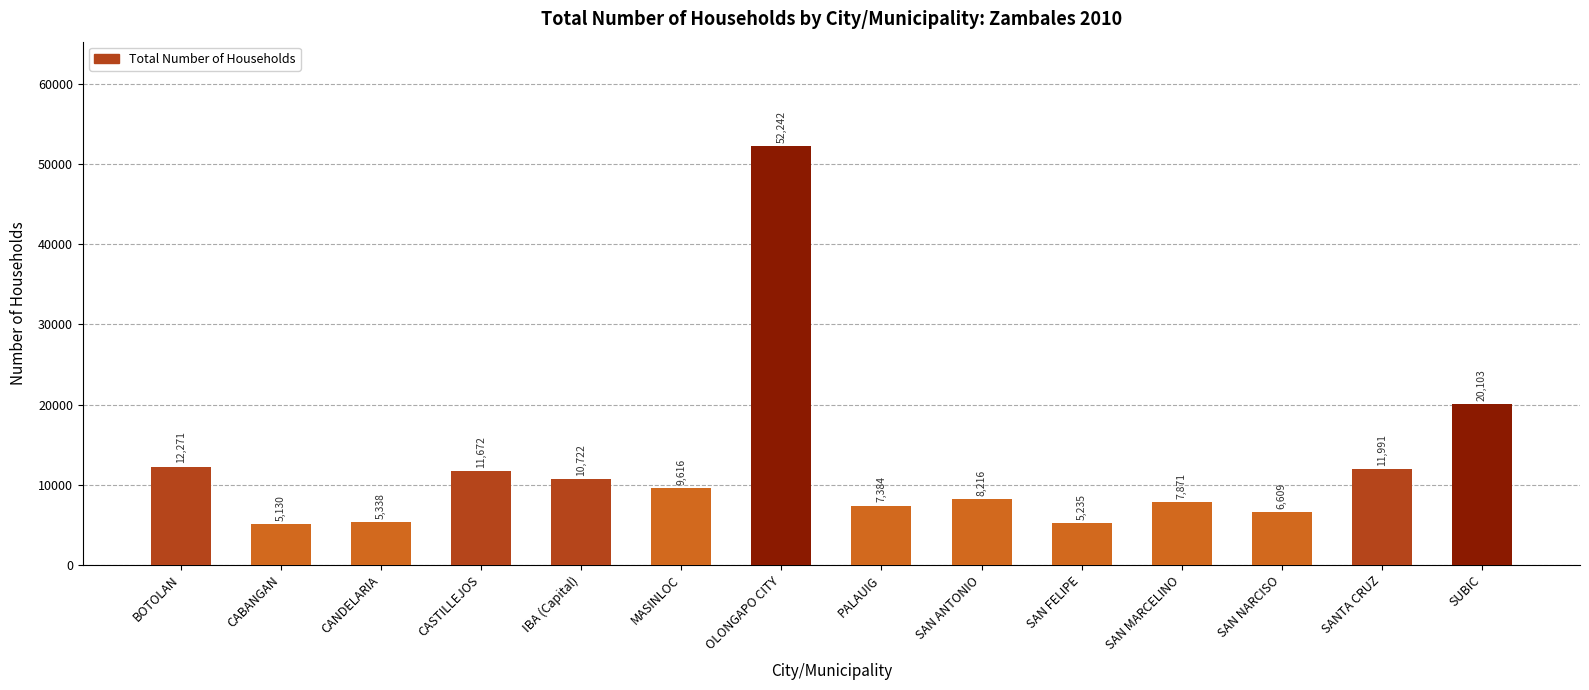

Are the bars grouped side by side (vs. stacked)?

No